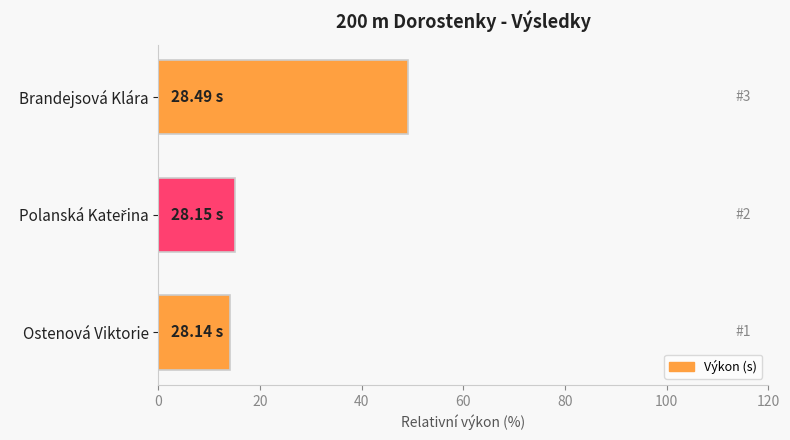

What is the sum of all values?

78.0